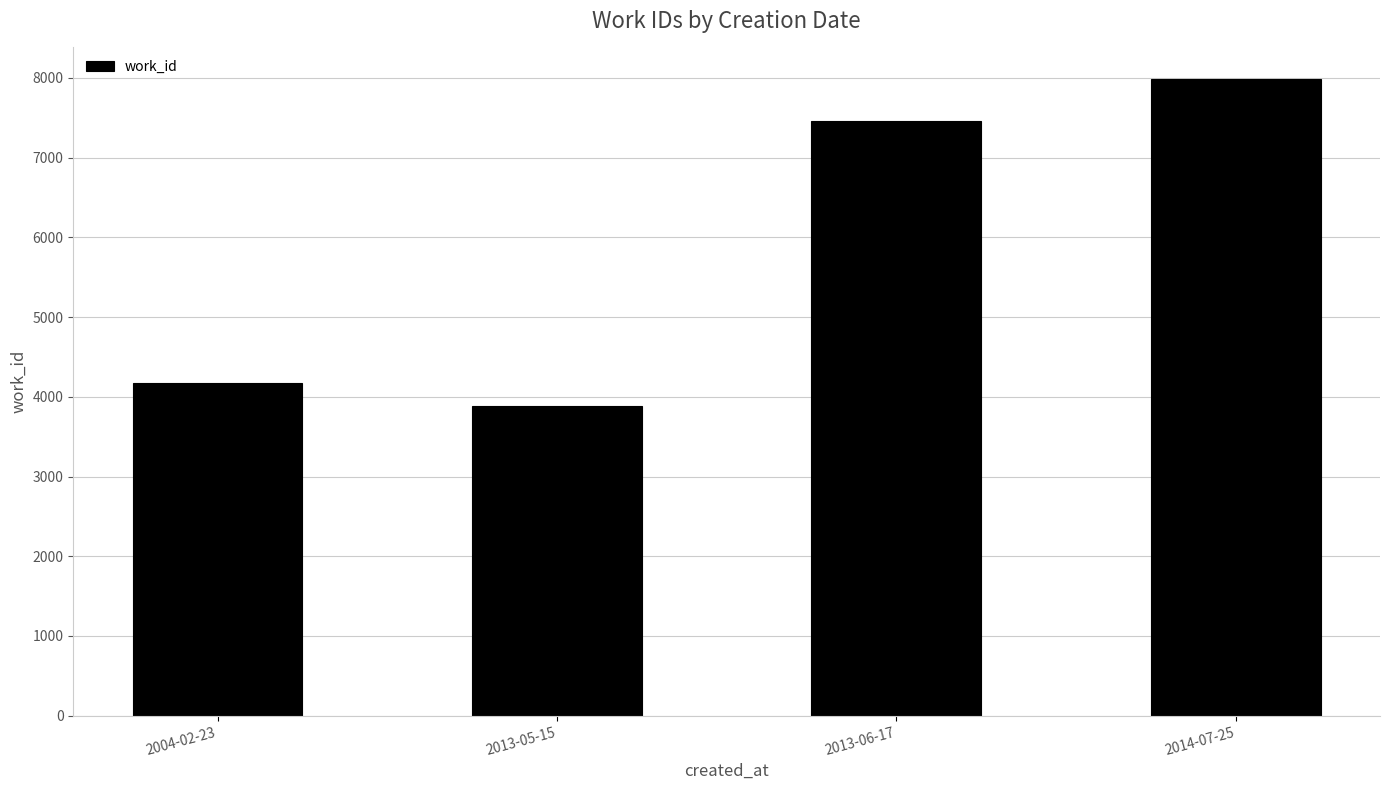

Are the bars horizontal?

No